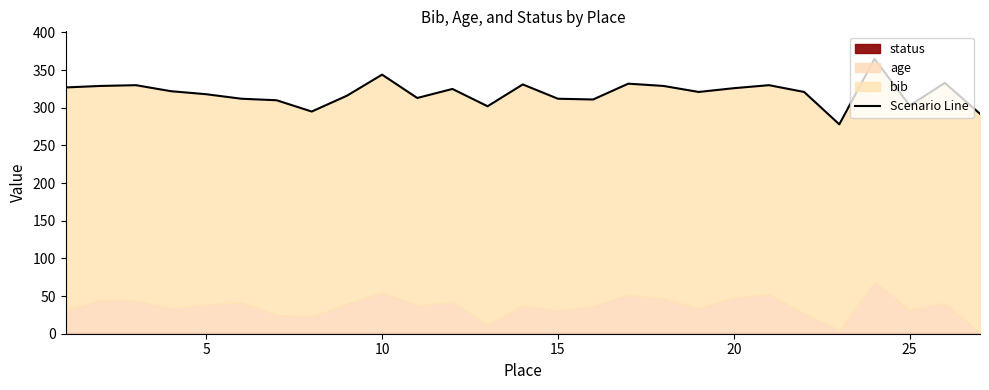

The value at 23 is 188. True or false?

False